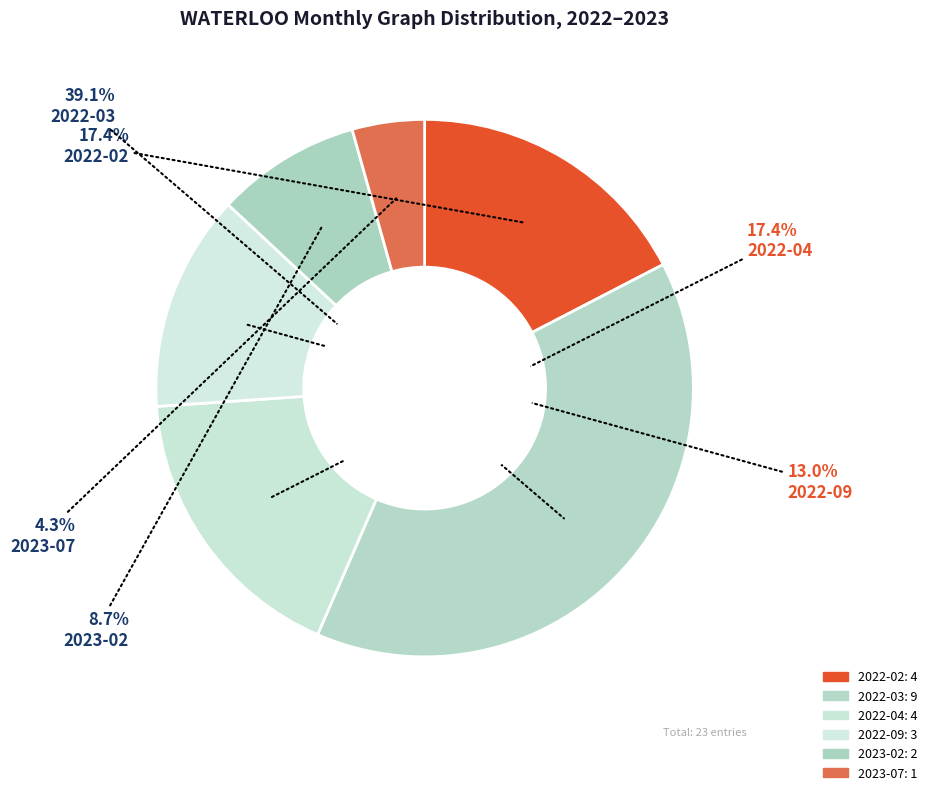

Is there a majority slice in this chart?

No